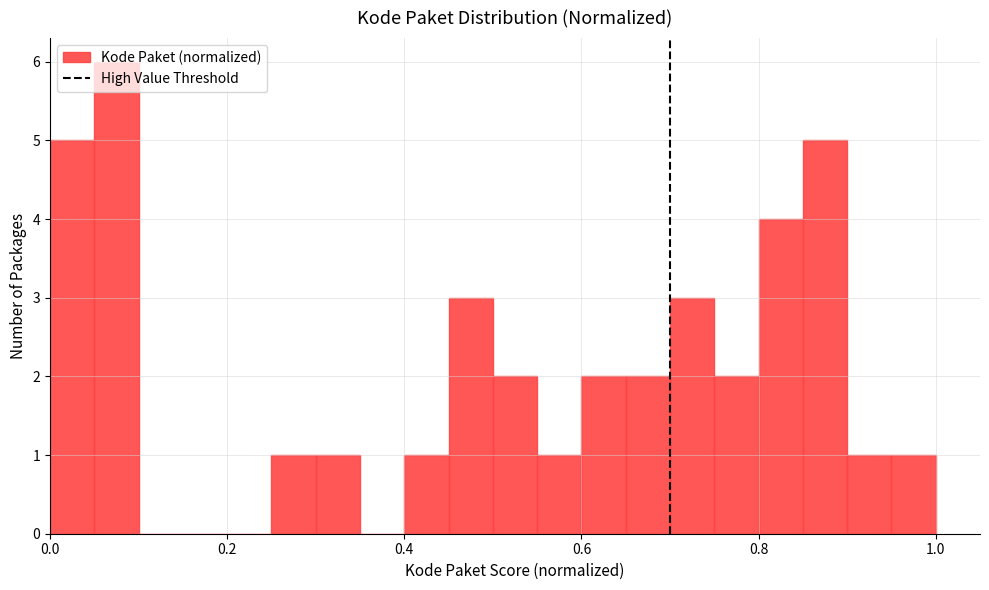

Read against the x-axis, roughly where is the centre of the tallest bar?

0.08